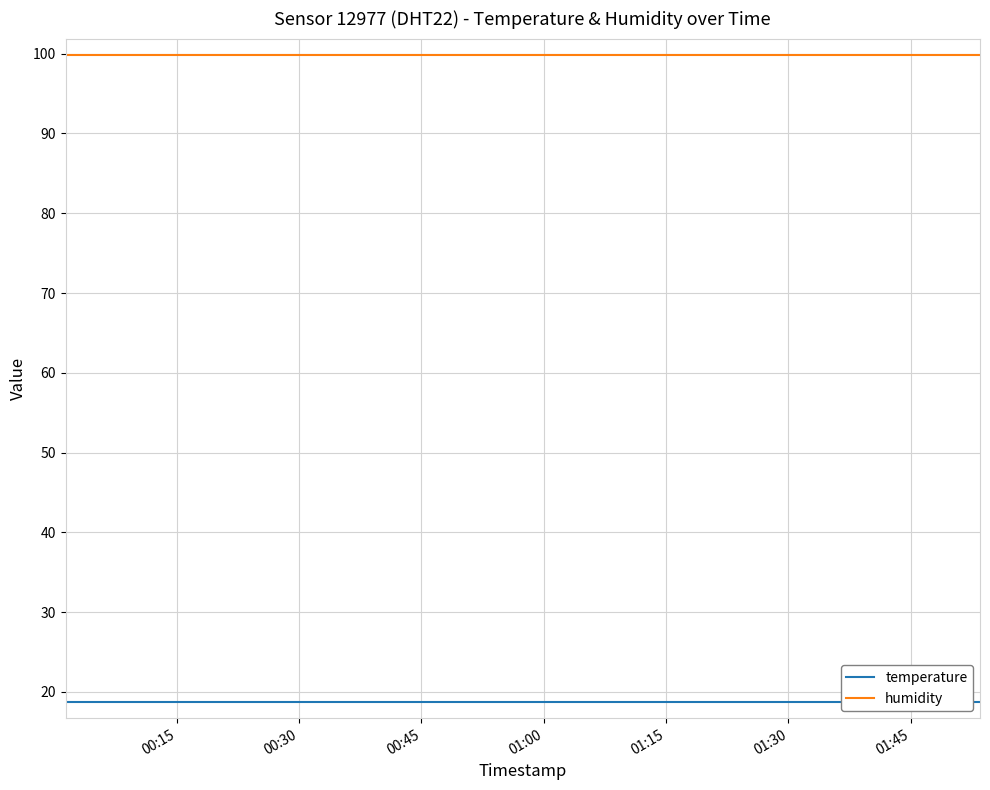

What is the smallest value displayed?

18.7